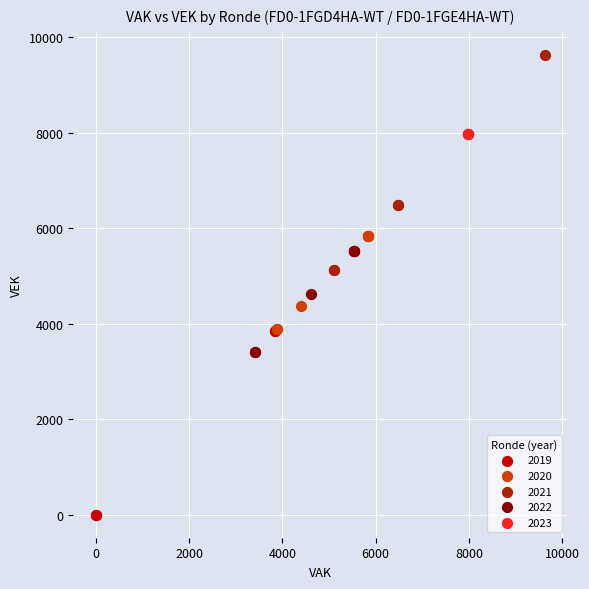

Which series contains the lowest Y value?

2019